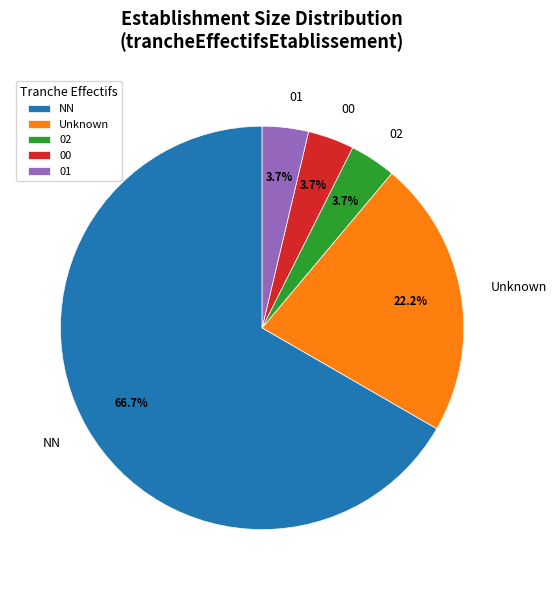

Between Unknown and 01, which is larger?

Unknown